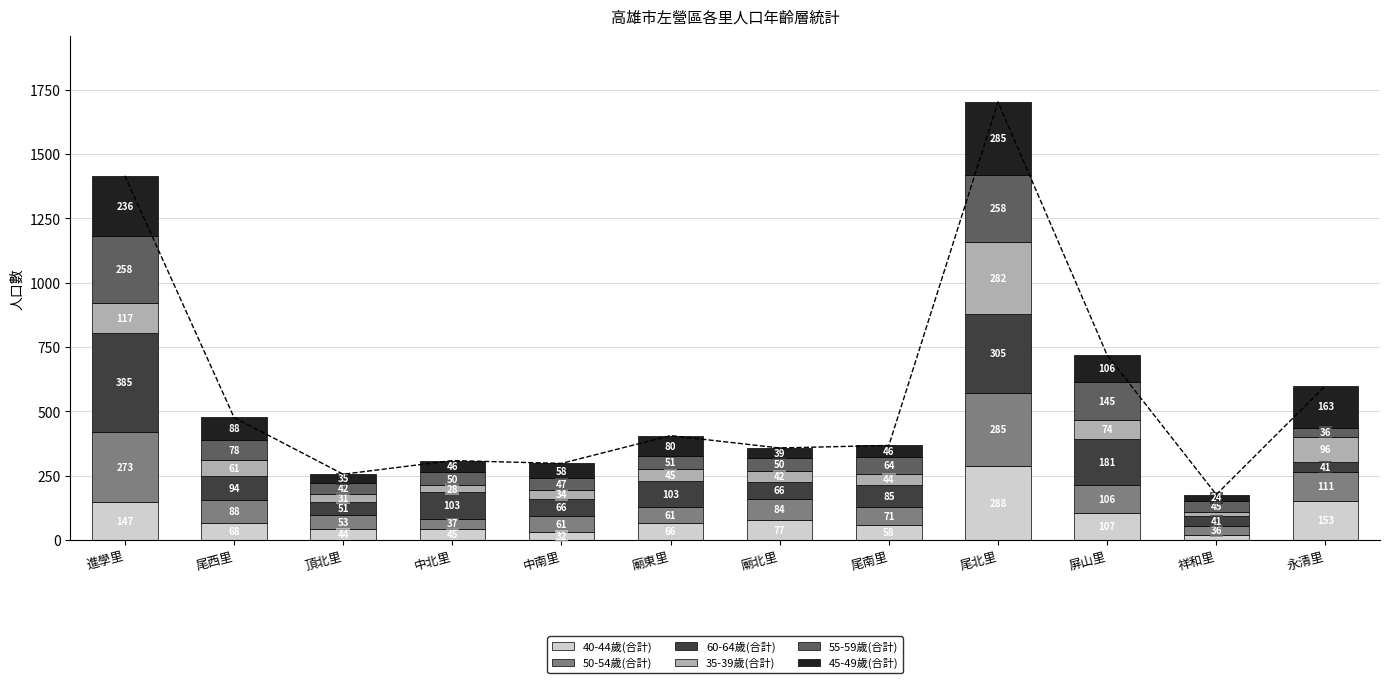

Where does the 35-39歲(合計) series first go above 45?

進學里